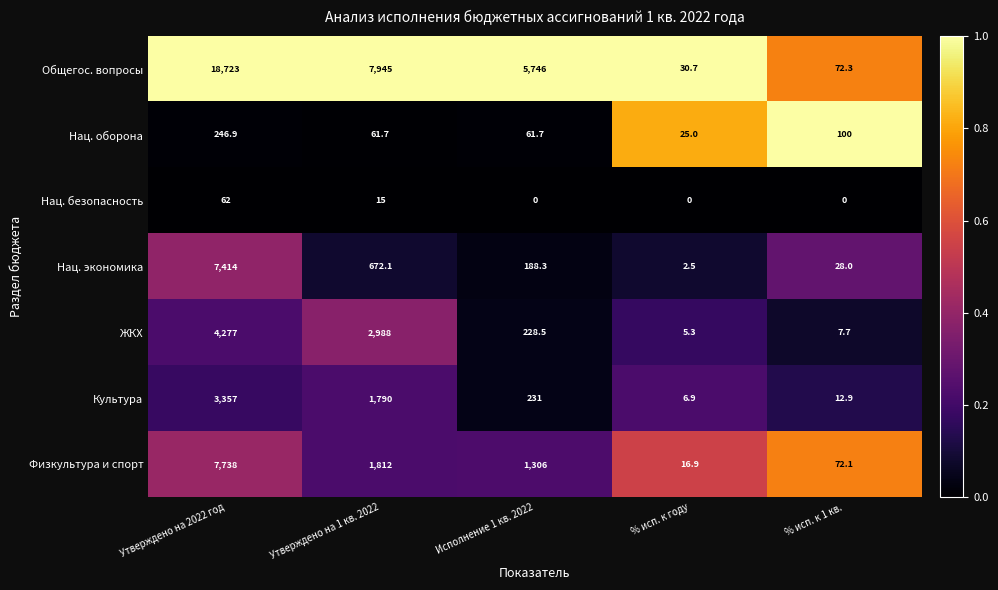

What is the total value across all series at Утверждено на 1 кв. 2022?

15283.8